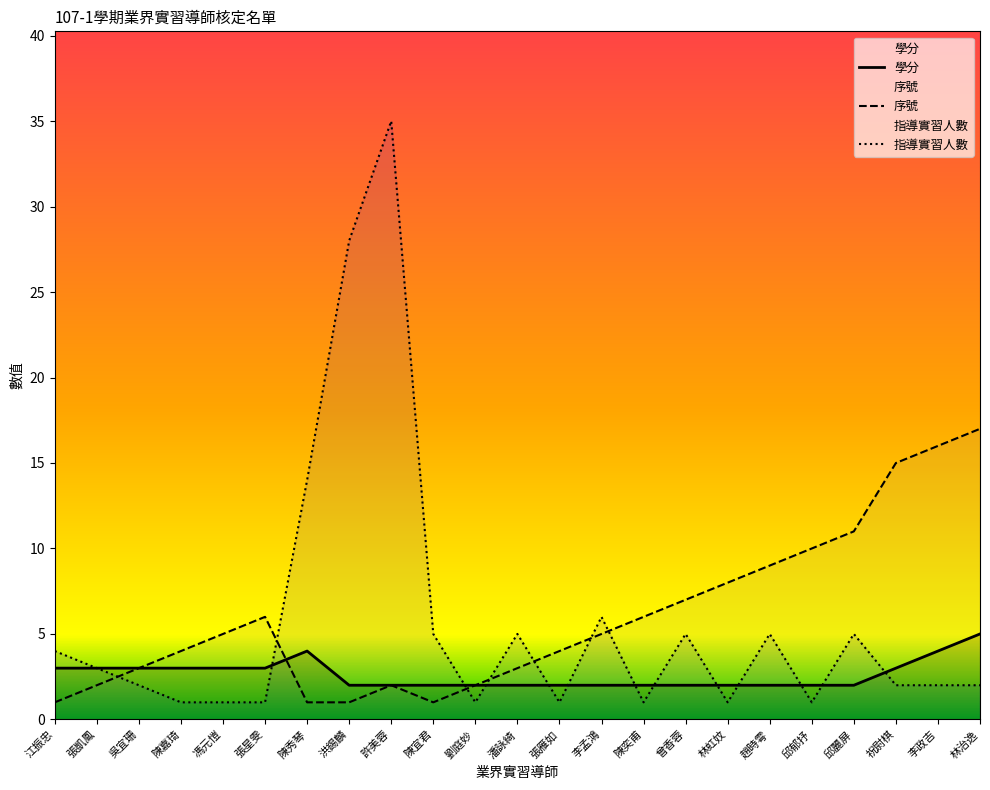

What is the difference between the 指導實習人數 values at 許美蓉 and 張星雯?

34